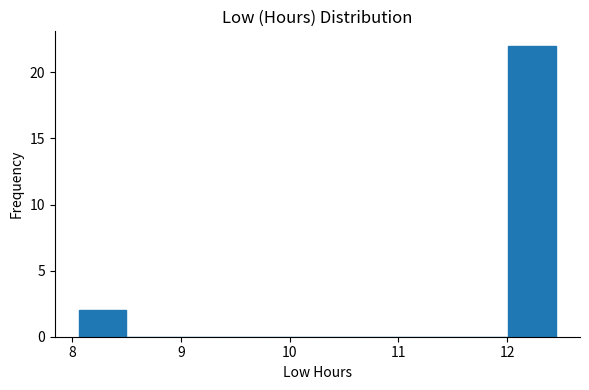

Over which range of the x-axis is the bar tallest?

12.0 to 12.5